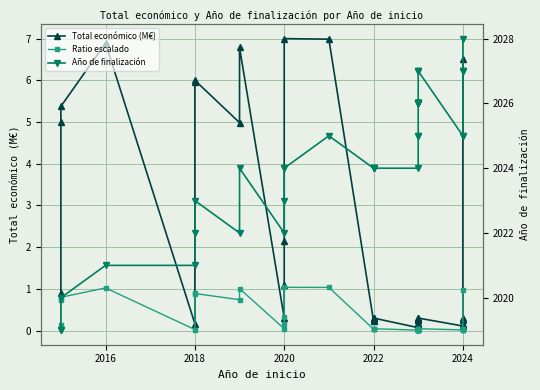

What is the total value across all series at 2016?

2028.9